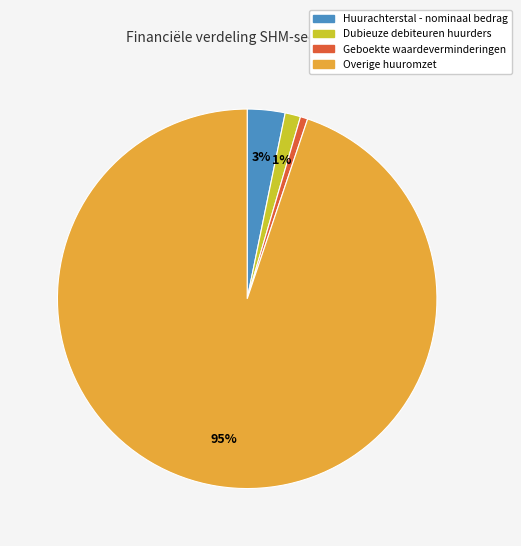

To the nearest percent, what is the average slice percentage?

25%